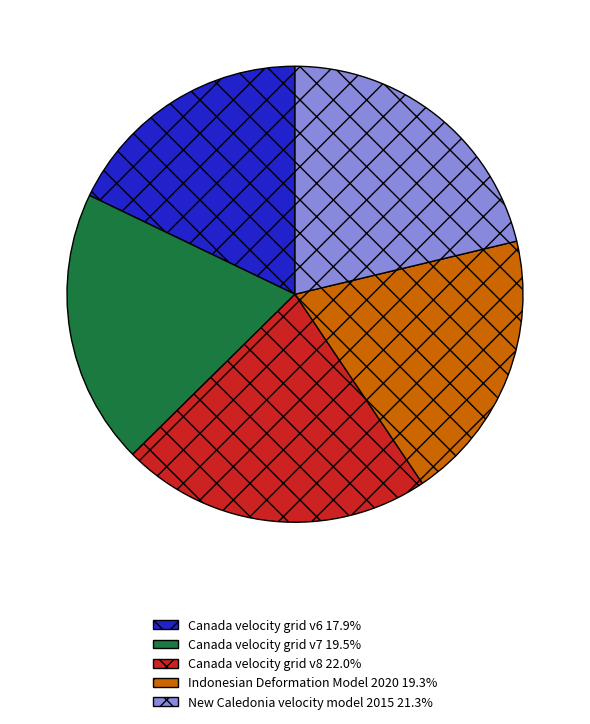

Between Canada velocity grid v8 and Indonesian Deformation Model 2020, which is larger?

Canada velocity grid v8